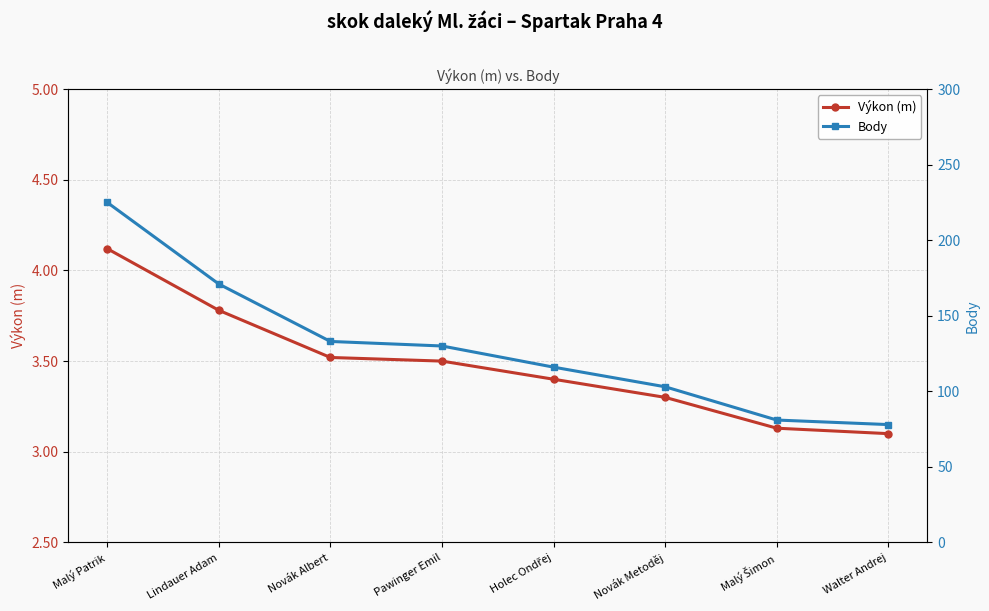

Reading left to right, list all the values displayed in this chart.

Výkon (m): Malý Patrik=4.1	Lindauer Adam=3.8	Novák Albert=3.5	Pawinger Emil=3.5	Holec Ondřej=3.4	Novák Metoděj=3.3	Malý Šimon=3.1	Walter Andrej=3.1
Body: Malý Patrik=225.0	Lindauer Adam=171.0	Novák Albert=133.0	Pawinger Emil=130.0	Holec Ondřej=116.0	Novák Metoděj=103.0	Malý Šimon=81.0	Walter Andrej=78.0